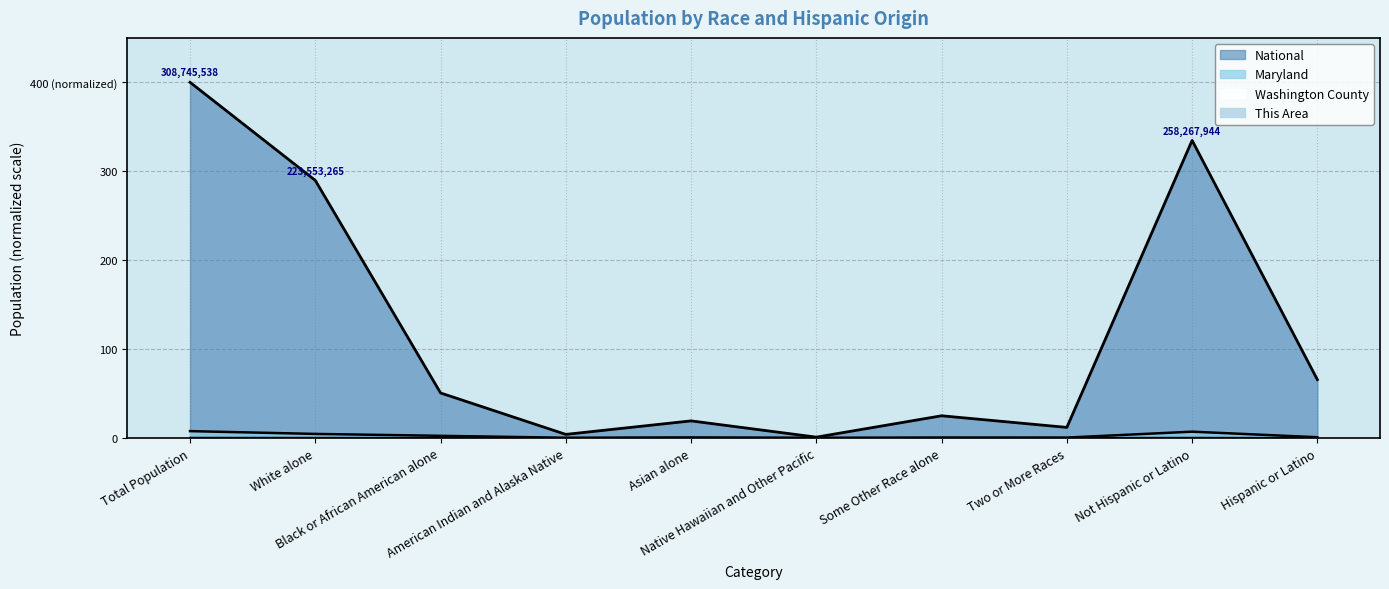

Which series changed the most between Some Other Race alone and Not Hispanic or Latino?

National